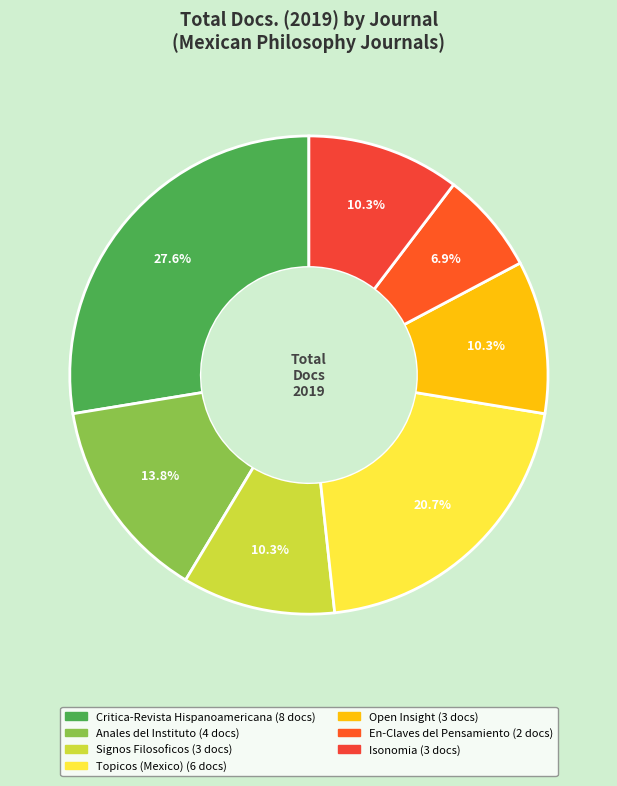

Does Critica-Revista Hispanoamericana account for over 50% of the chart?

No